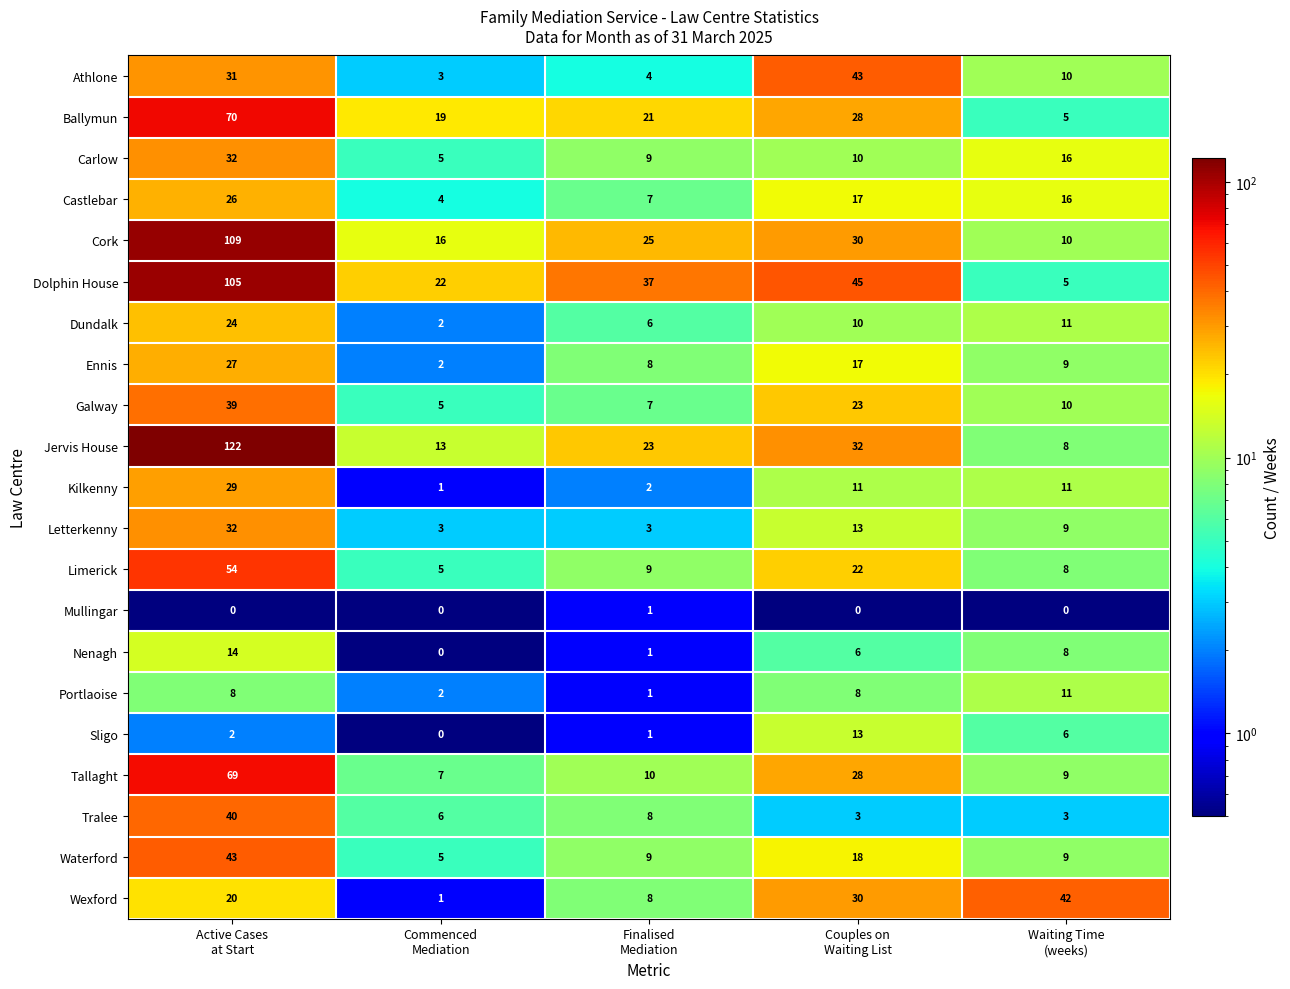

Count the number of categories in the chart.

5